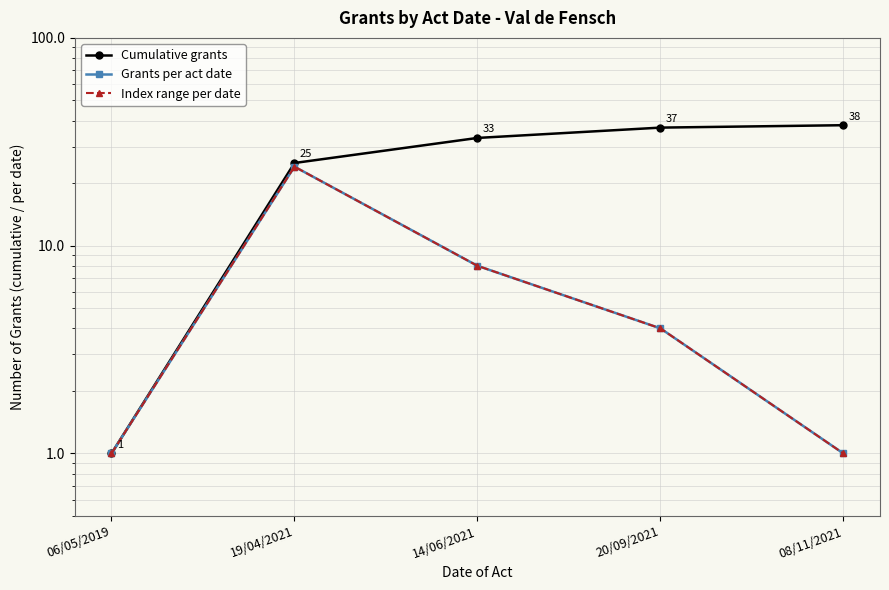

Does the chart display data point markers on the line(s)?

Yes